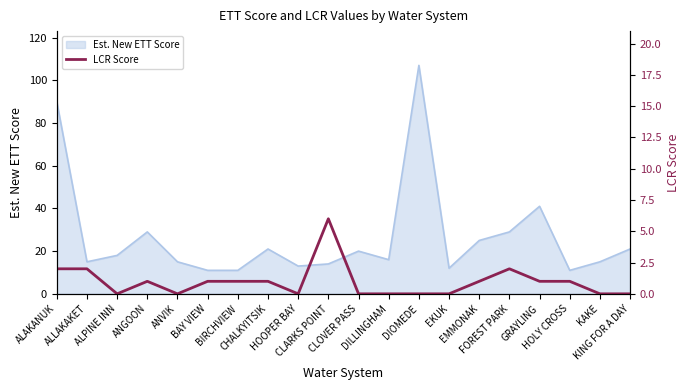

What is the minimum value for Est. New ETT Score?

11